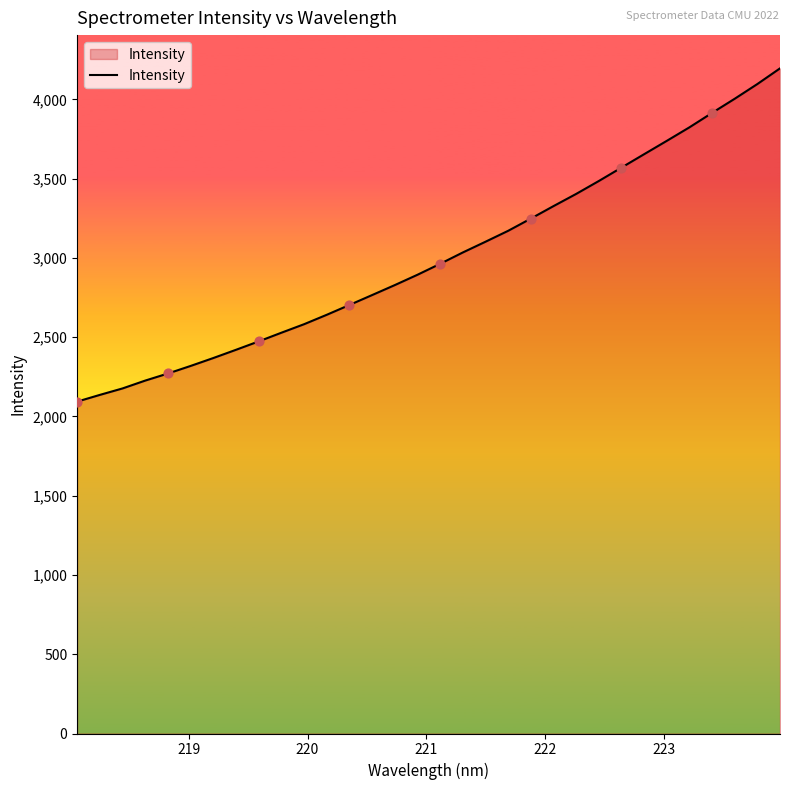

What is the greatest value displayed?

4196.1